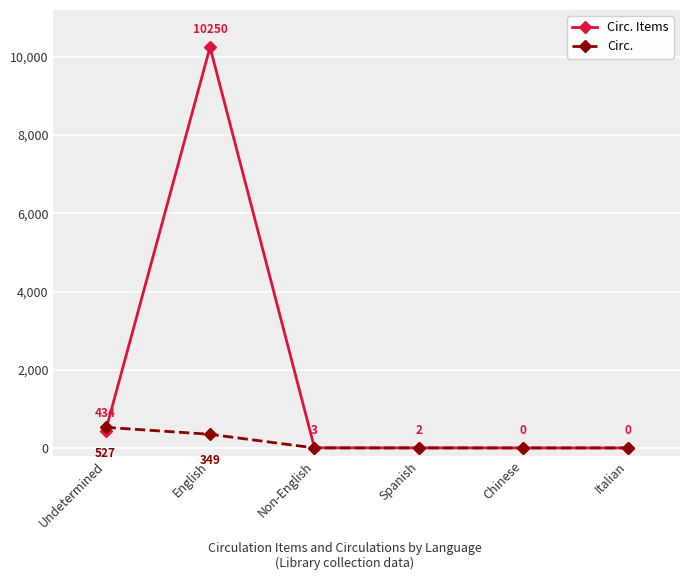

Which series has the widest spread of values?

Circ. Items